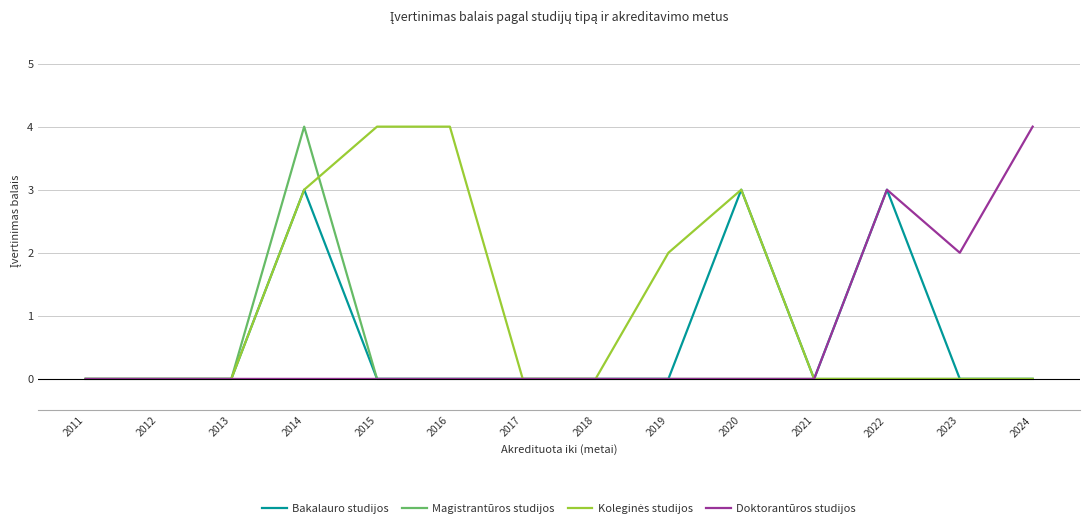

What is the maximum value shown in the chart?

4